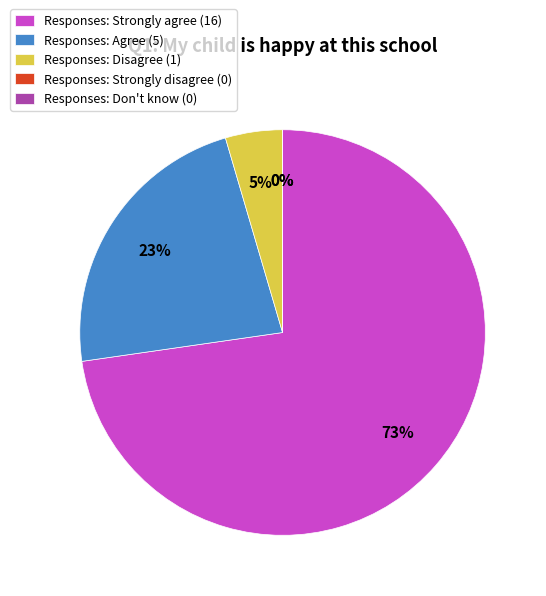

How many slices are in this pie chart?

5